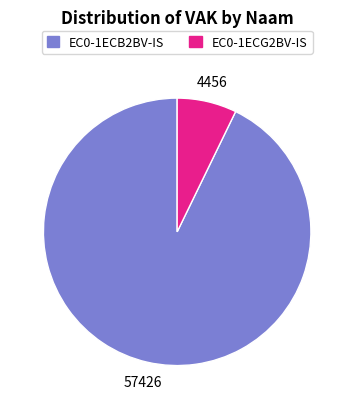

Does EC0-1ECG2BV-IS represent more than half of the total?

No